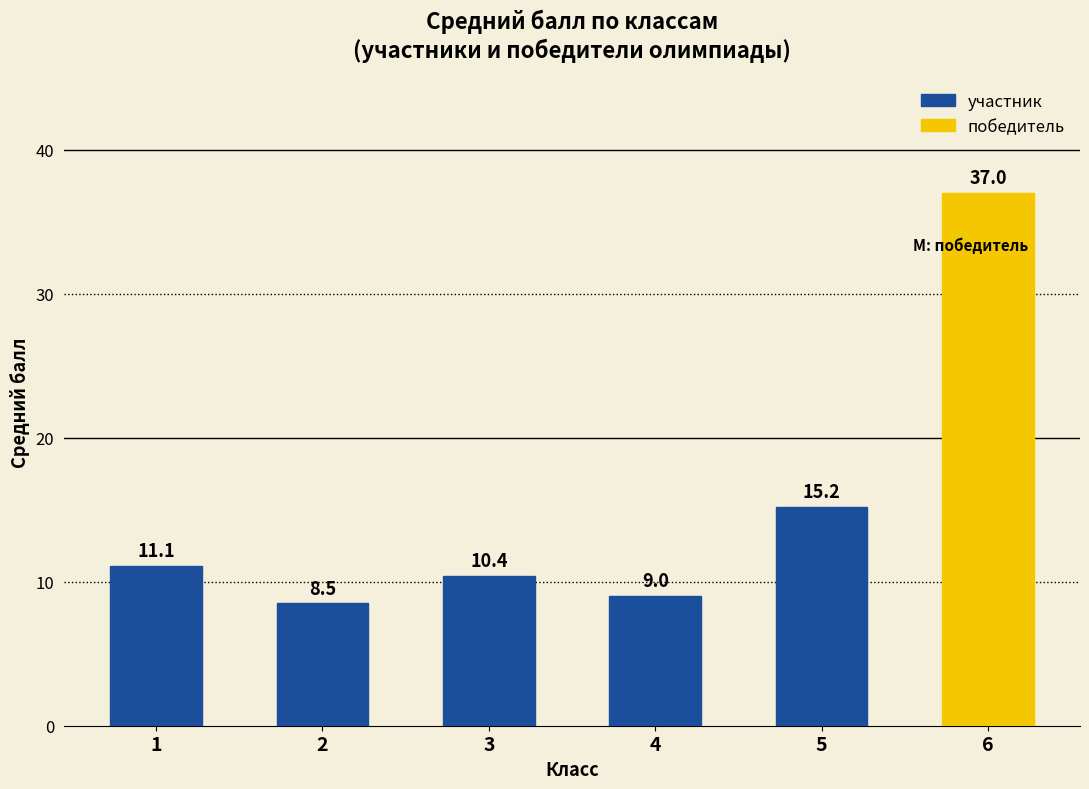

How many data points are above 11?

3